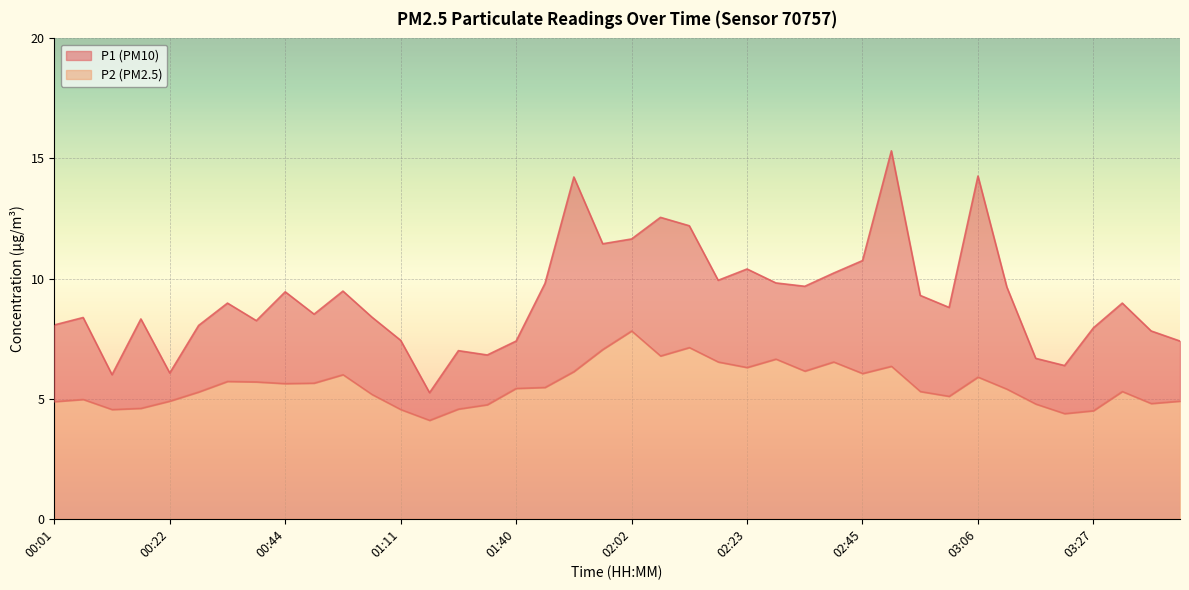

How many values in the P2 series exceed 5?

26